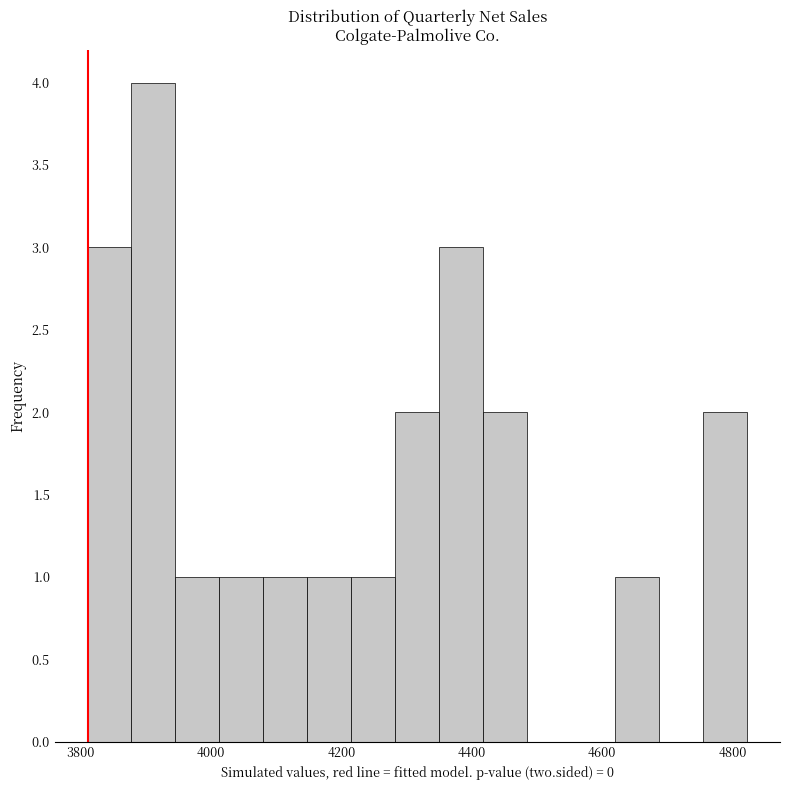

Read against the x-axis, roughly where is the centre of the tallest bar?

3920